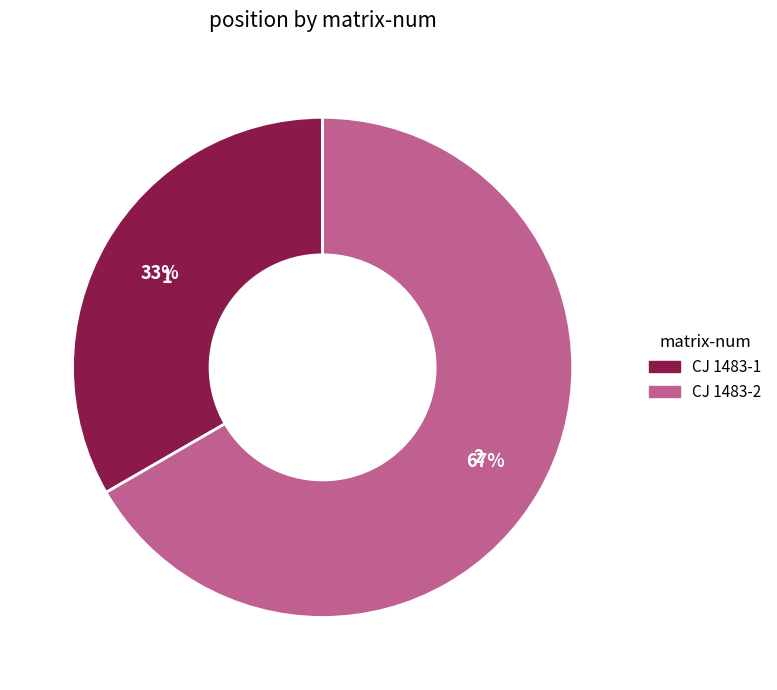

Combined, do CJ 1483-1 and CJ 1483-2 account for over 50%?

Yes